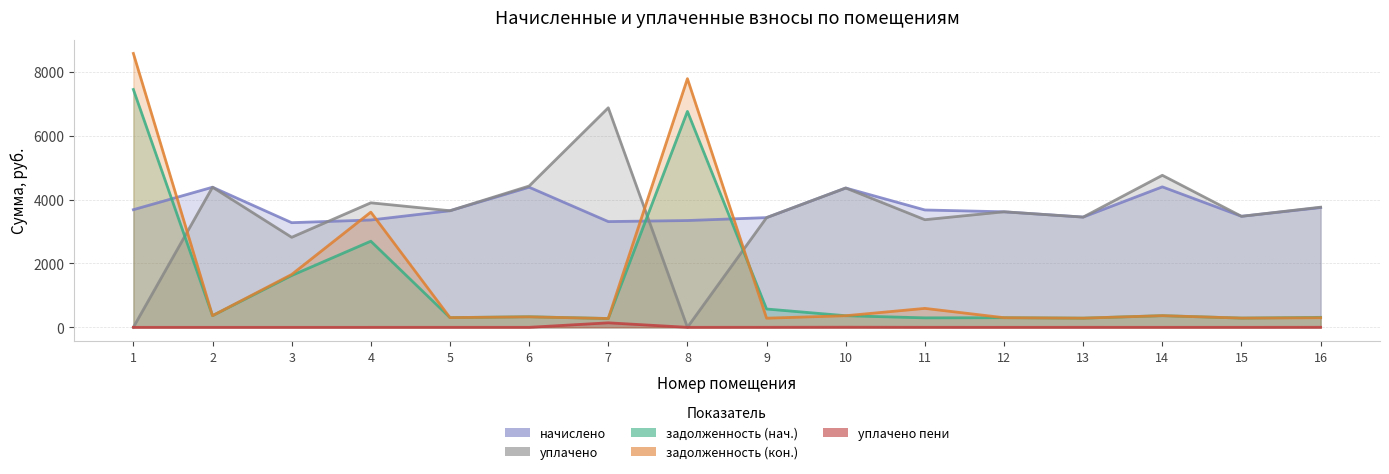

True or false: задолженность (кон.) has more than 0 interior local peaks.

True